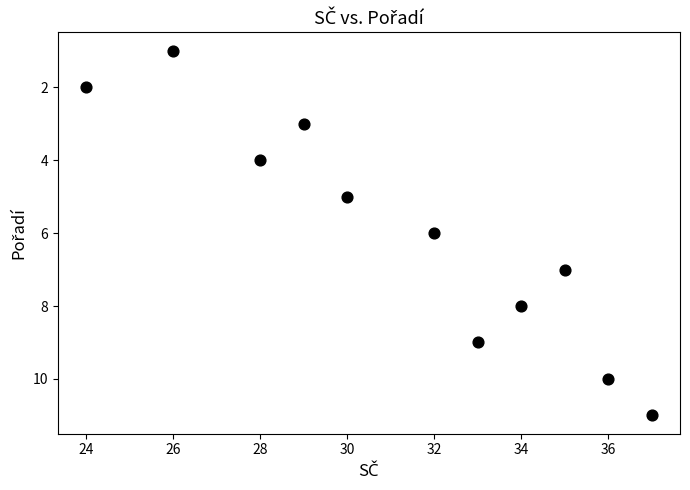

What is the range of X values (max minus min)?

13